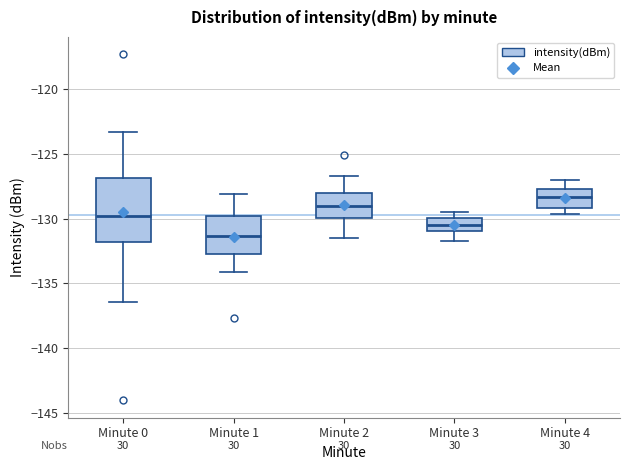

Reading left to right, transcribe this box plot: for each box, give where its median line is, the range the box spans, and where its two whiskers end, as read against the y-axis. The values are not printed on the chart, so give them approximately, as read against the axis.

Minute 0: median -130.0, box -132.0 to -127.0, whiskers -136.5 to -123.5
Minute 1: median -131.5, box -132.5 to -130.0, whiskers -134.0 to -128.0
Minute 2: median -129.0, box -130.0 to -128.0, whiskers -131.5 to -126.5
Minute 3: median -130.5, box -131.0 to -130.0, whiskers -131.5 to -129.5
Minute 4: median -128.5, box -129.0 to -127.5, whiskers -129.5 to -127.0